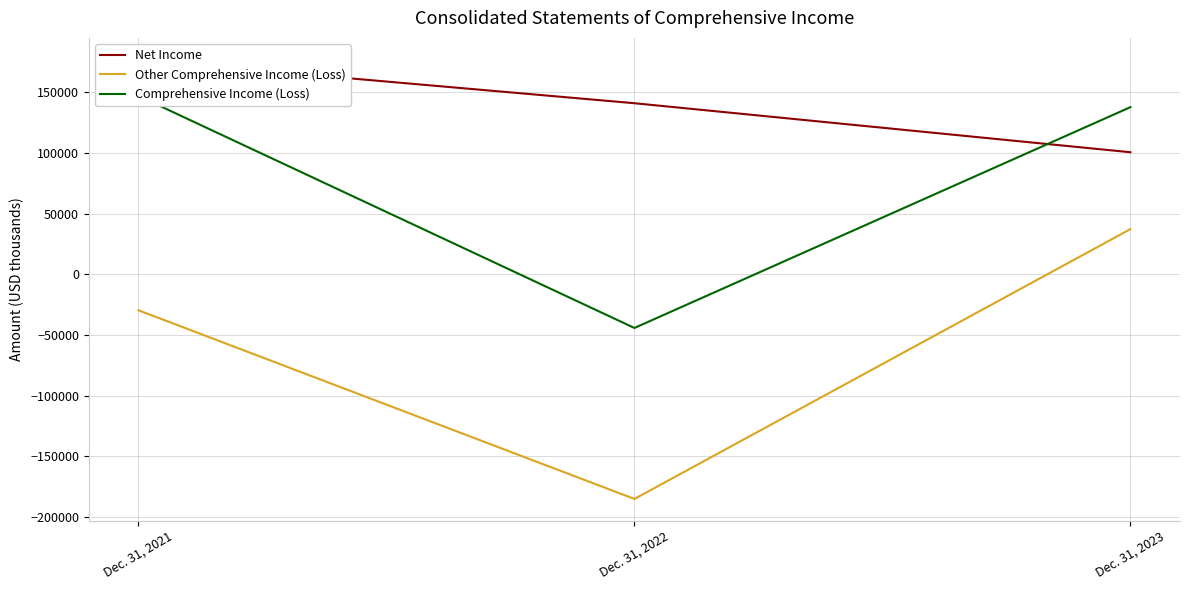

At which label does Other Comprehensive Income (Loss) reach its minimum?

Dec. 31, 2022